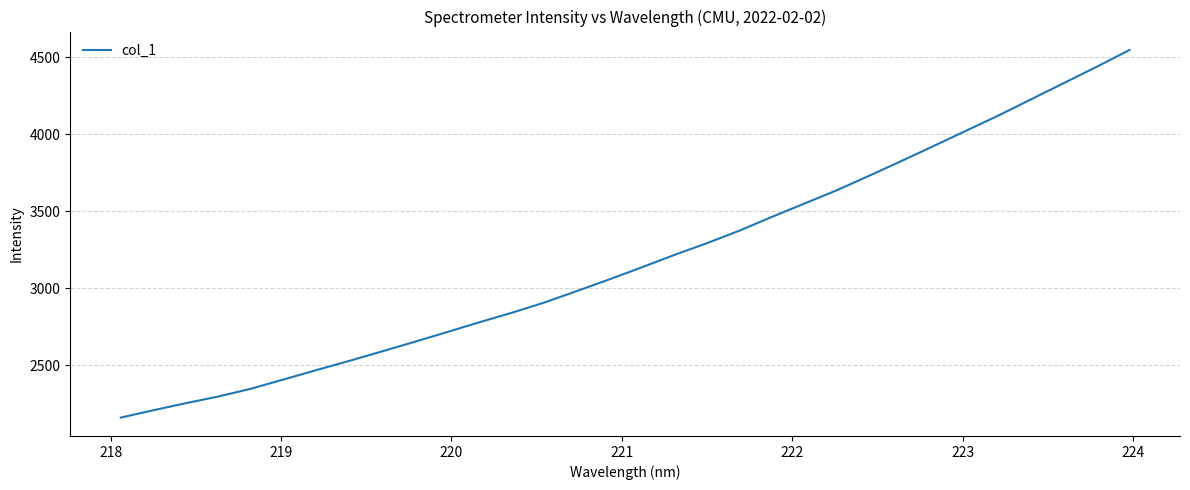

What is the greatest value displayed?

4548.2